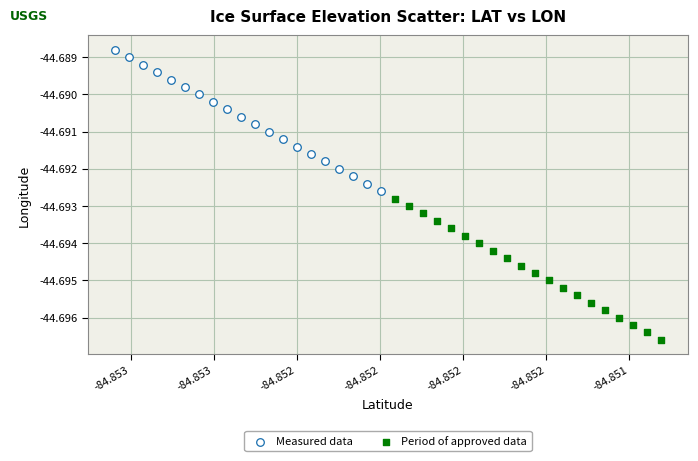

Which series contains the lowest Y value?

Period of approved data